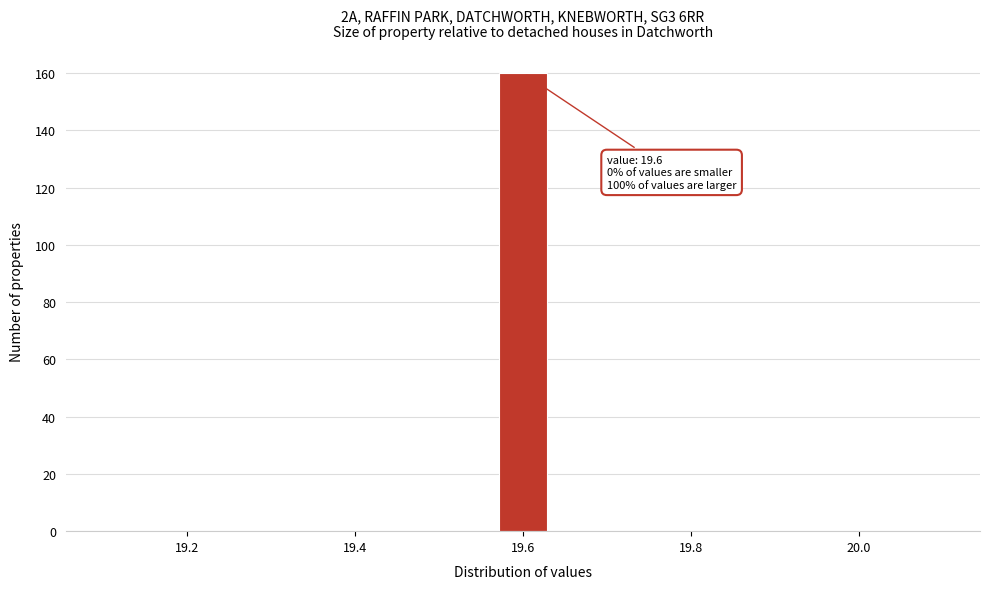

Read against the x-axis, roughly where is the centre of the tallest bar?

19.60